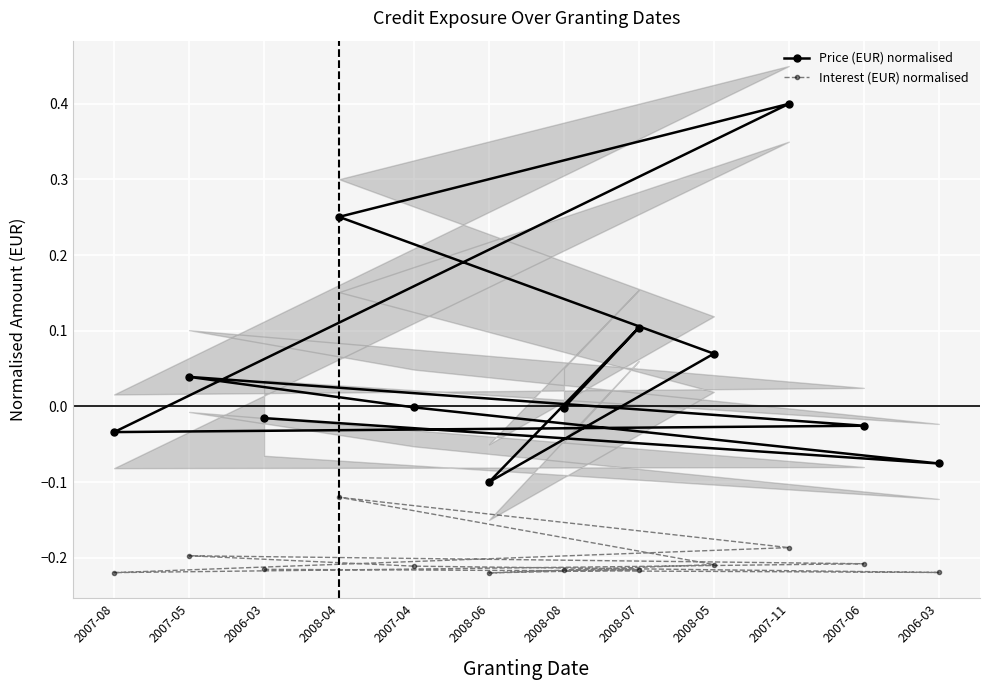

Where does the Price (EUR) normalised series first go above 0?

2007-05